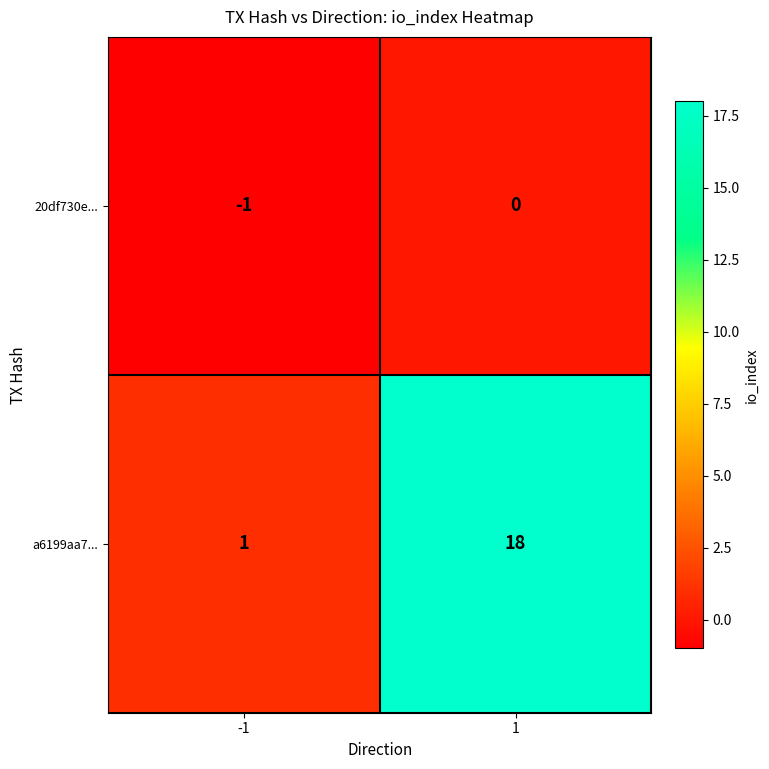

How many data points in 20df730e... are less than 0?

1